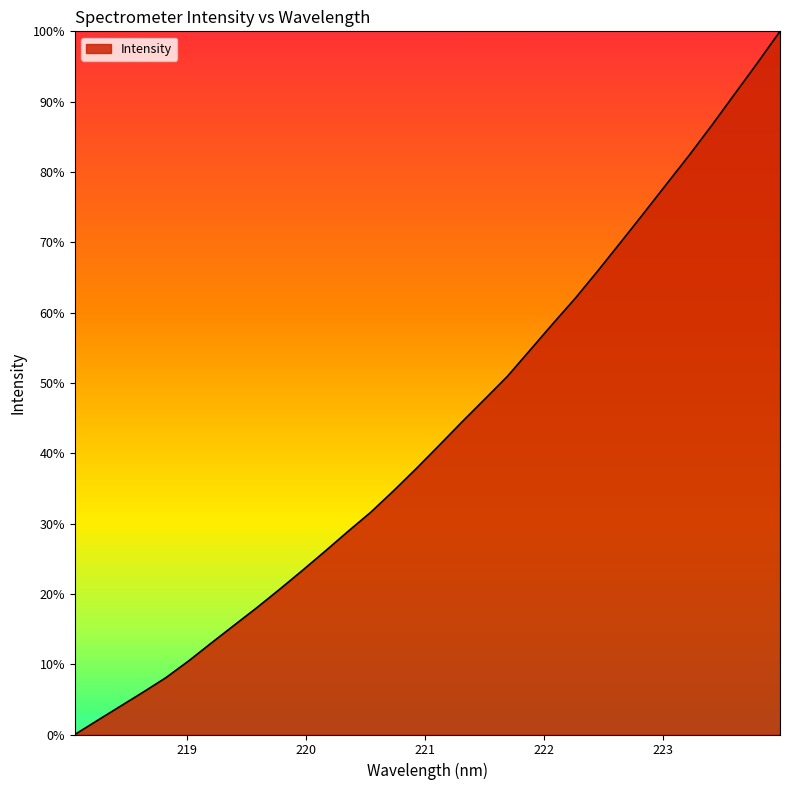

What is the maximum value shown in the chart?

100.0